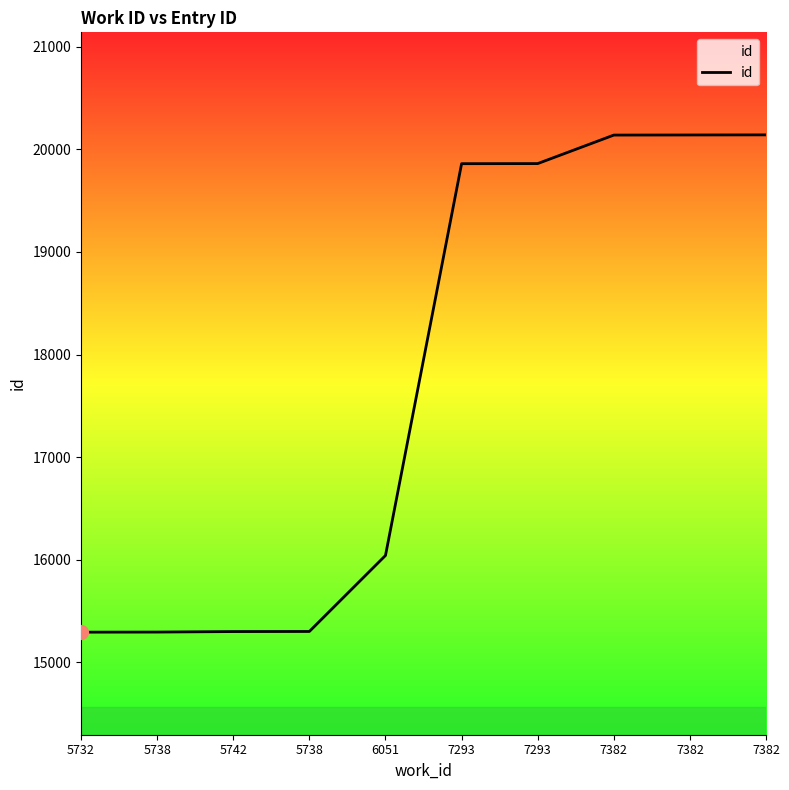

List the labels in order of value, smallest first.

5732, 5738, 5742, 5738, 6051, 7293, 7293, 7382, 7382, 7382